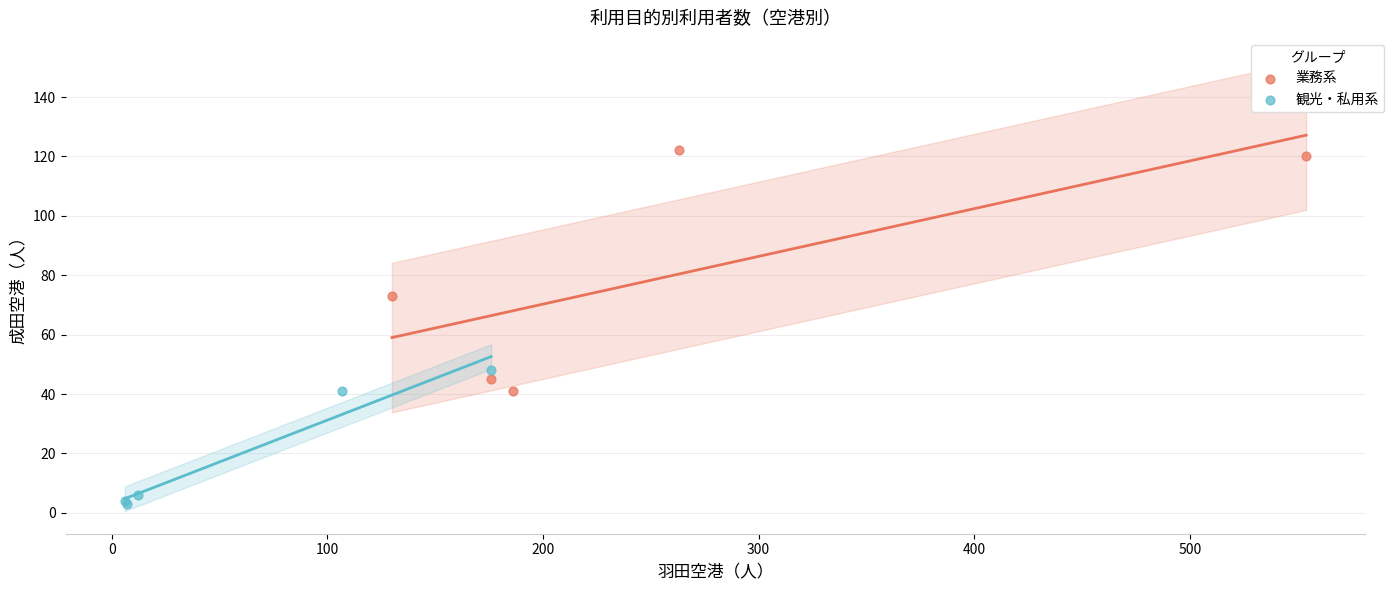

Which series reaches the maximum Y coordinate?

業務系